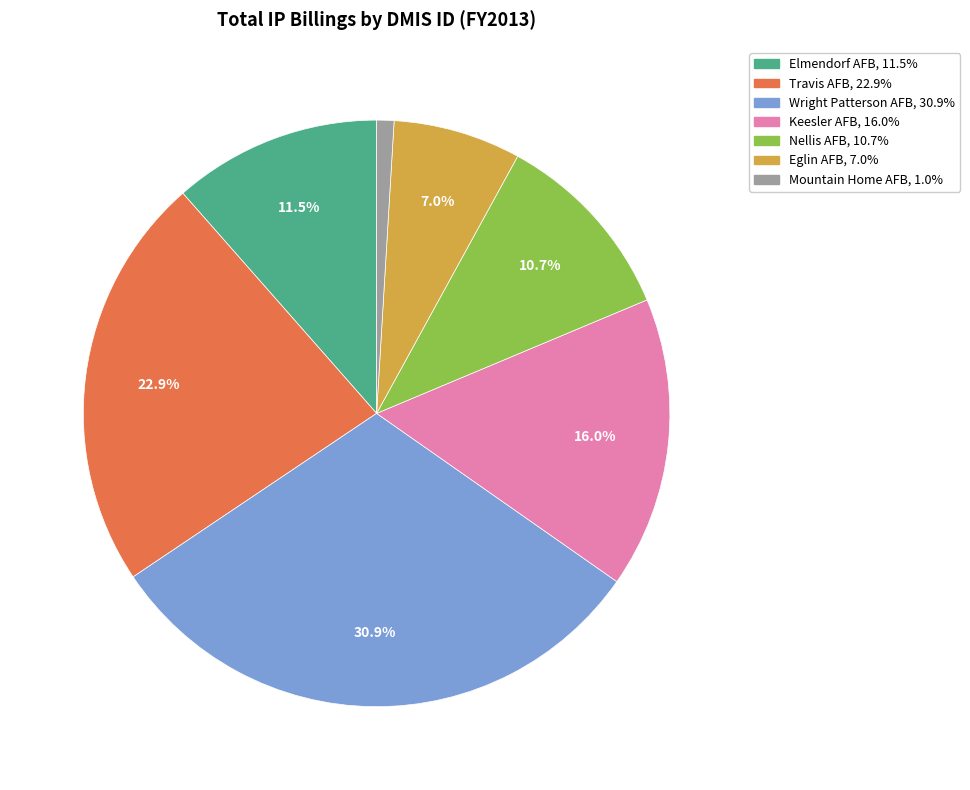

Is there a majority slice in this chart?

No